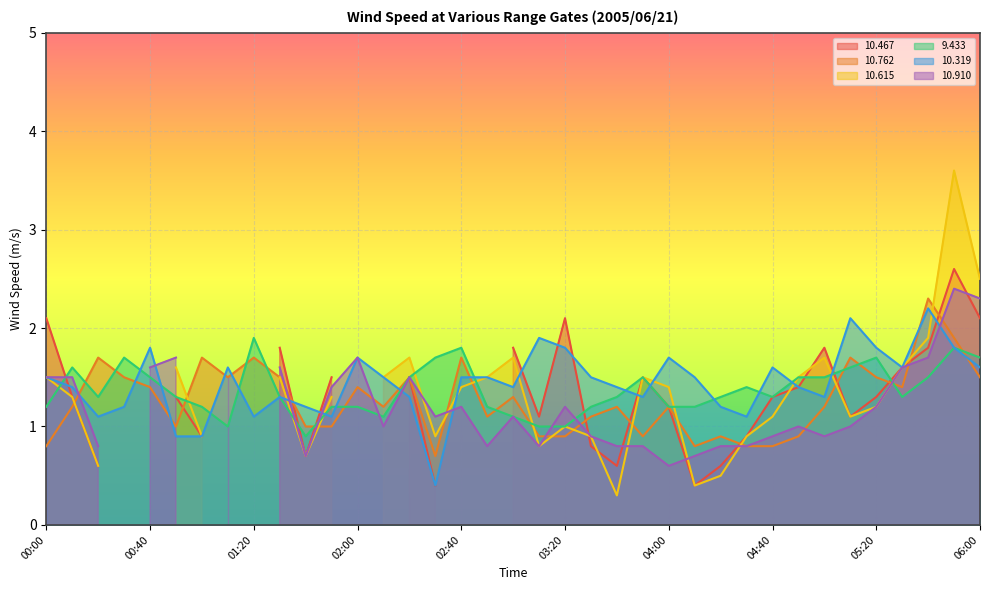

In  10.762, how many points are higher than both neighbors (excluding endpoints)?

12